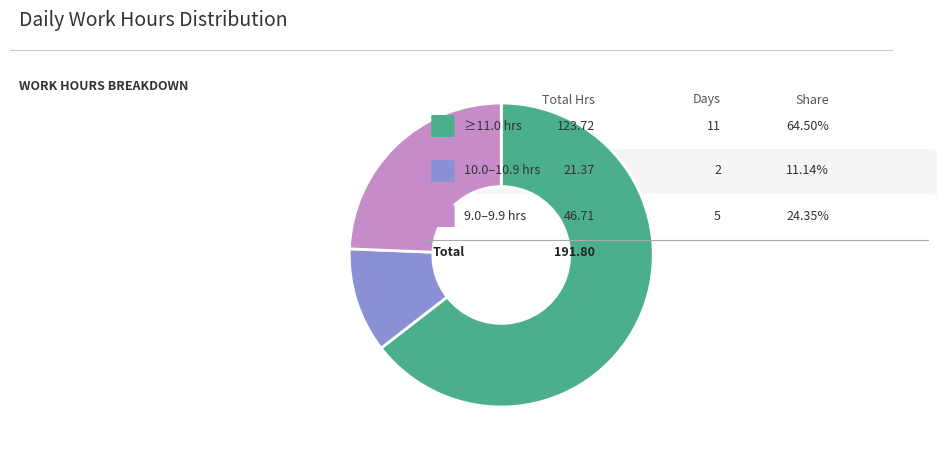

Is there a majority slice in this chart?

Yes